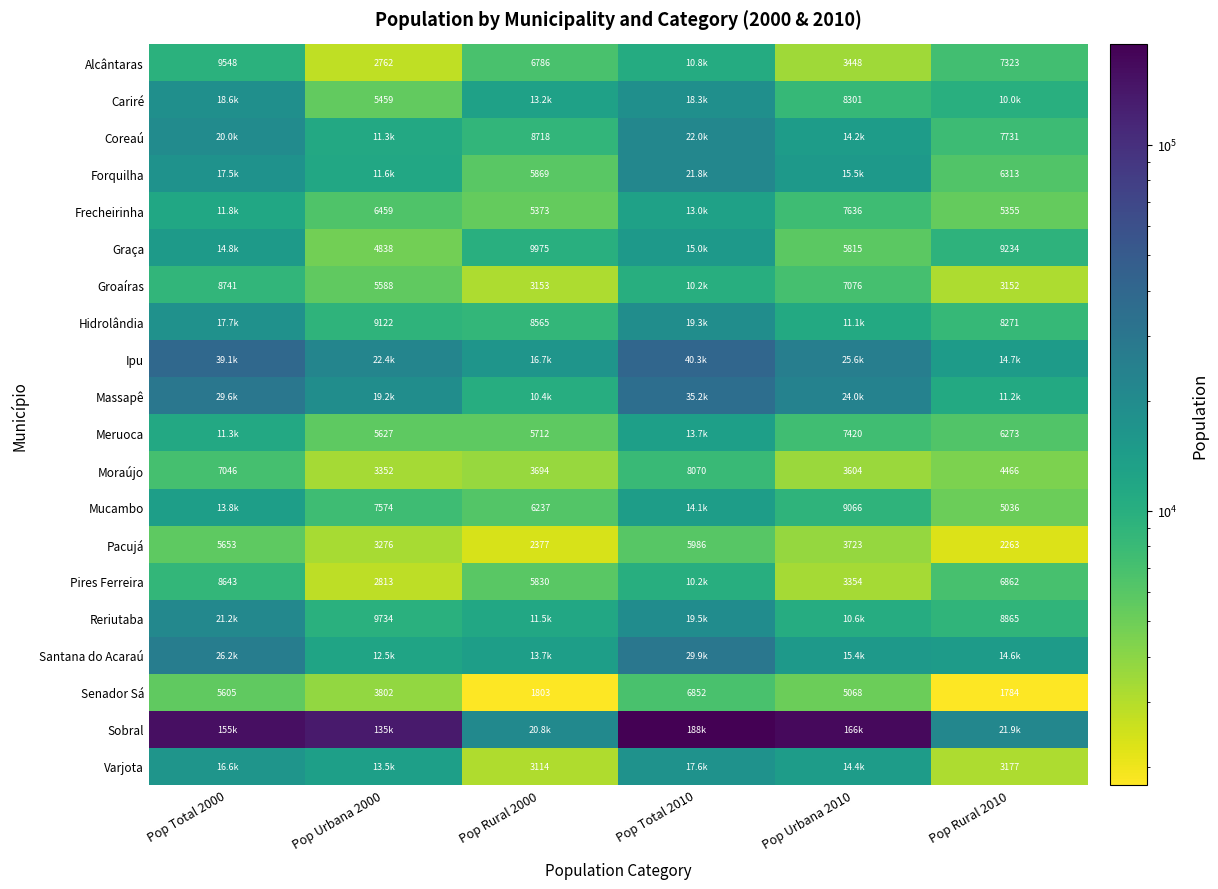

The value of Graça at Pop Rural 2010 is 9234. True or false?

True